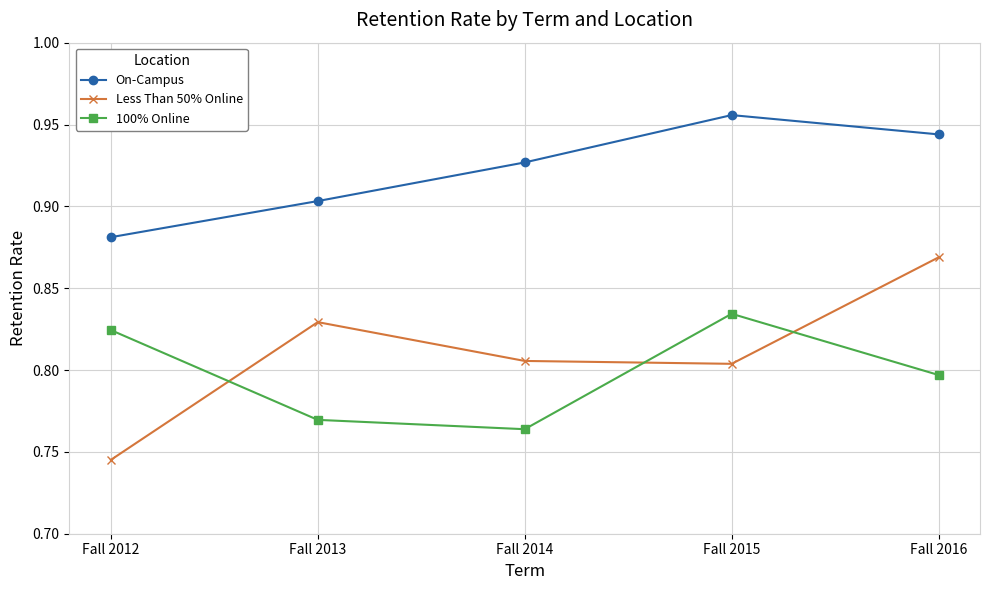

Count the number of categories in the chart.

5